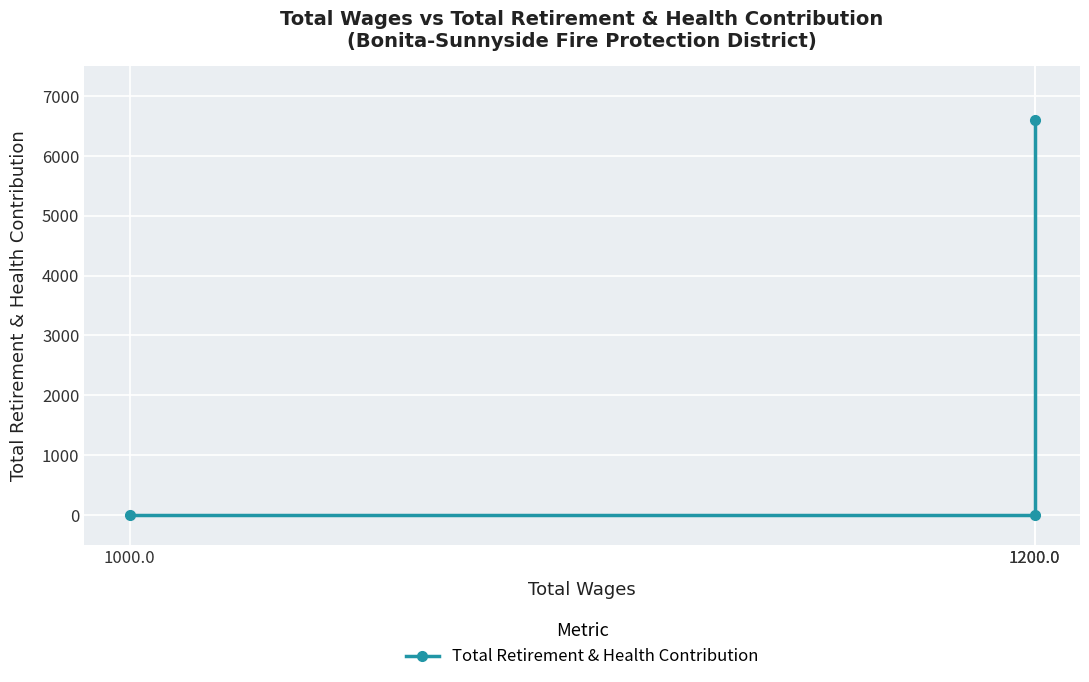

What is the difference between the values at 1000.0 and 1200.0?

6600